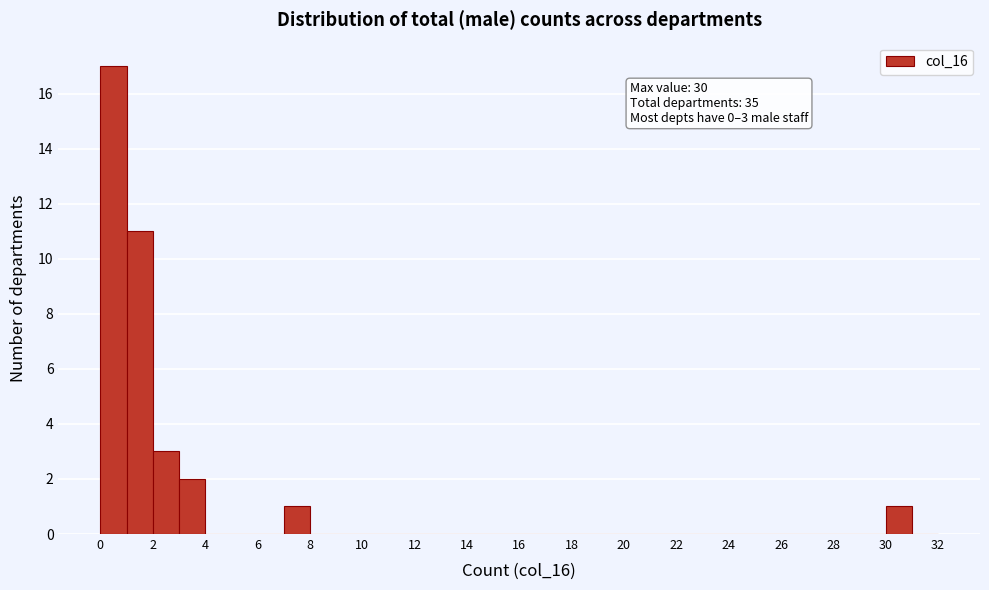

Over which range of the x-axis is the bar tallest?

0 to 1